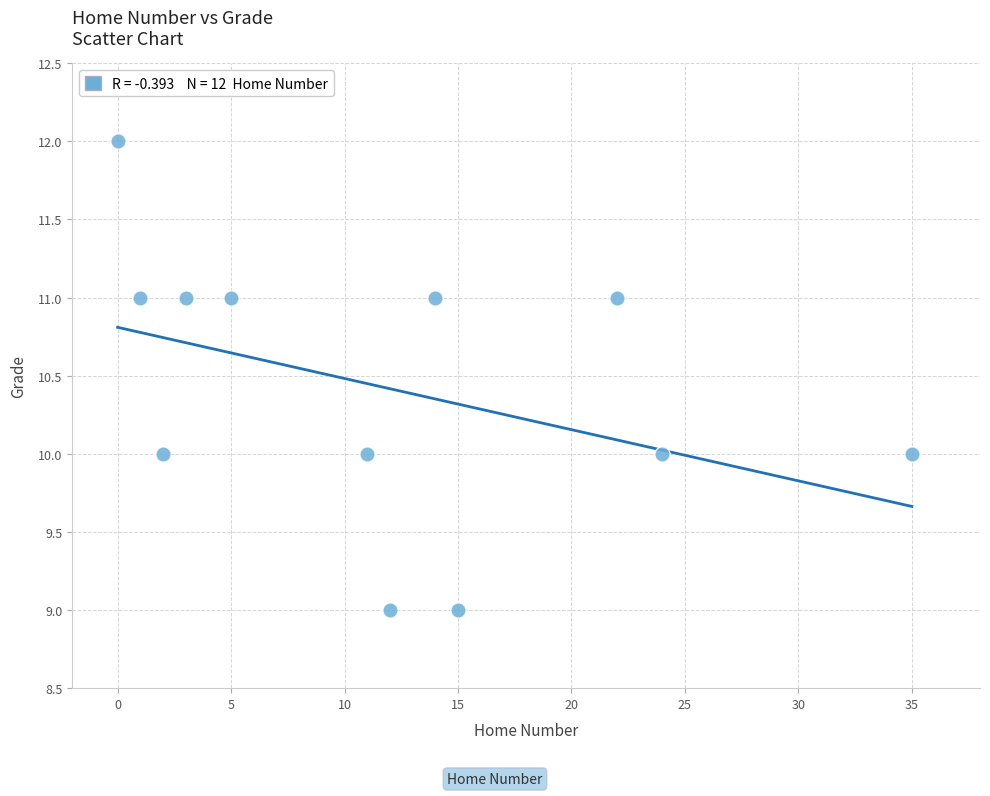

What is the range of Y values (max minus min)?

3